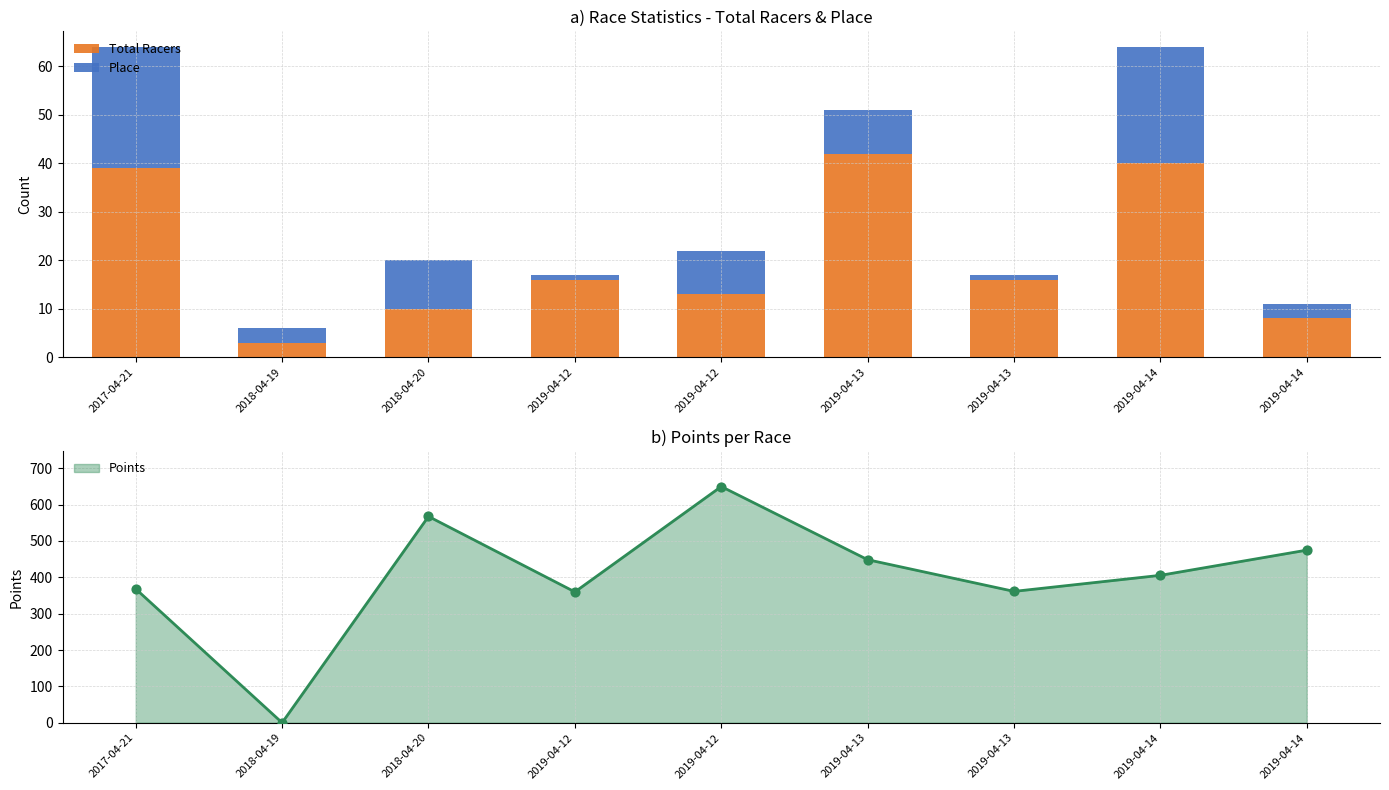

Which series contains the lowest Y value?

Place